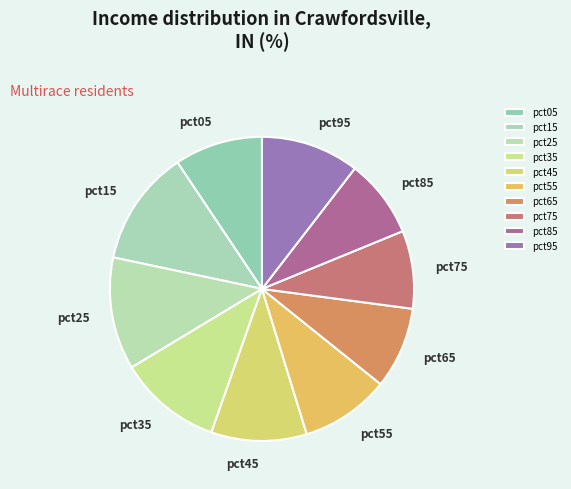

True or false: pct45 accounts for 10% of the total.

True